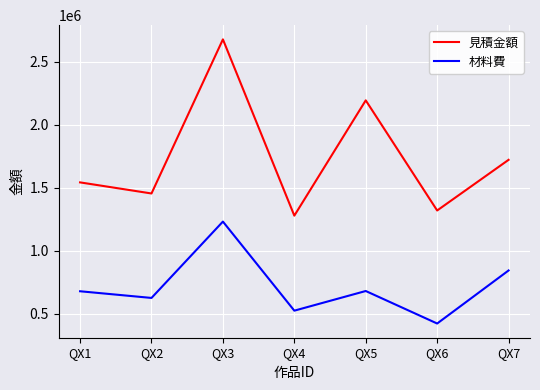

What are all the series names shown in the legend?

見積金額, 材料費